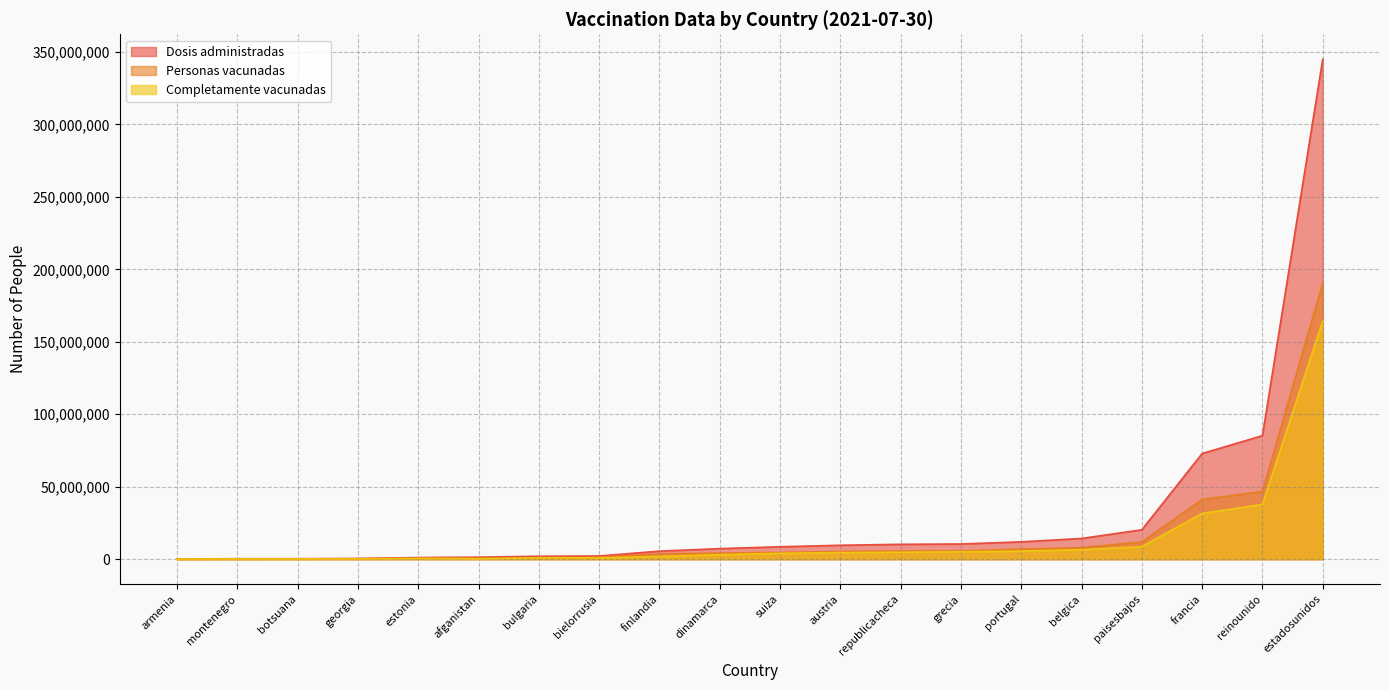

True or false: Completamente vacunadas has a value of 164184080 at estadosunidos.

True